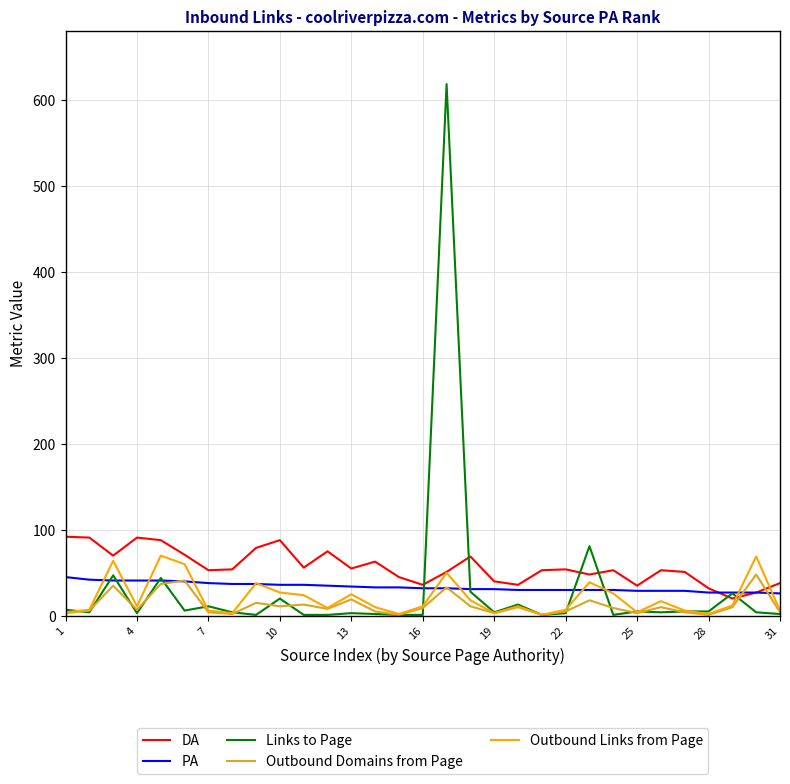

What is the highest value of the PA series?

45